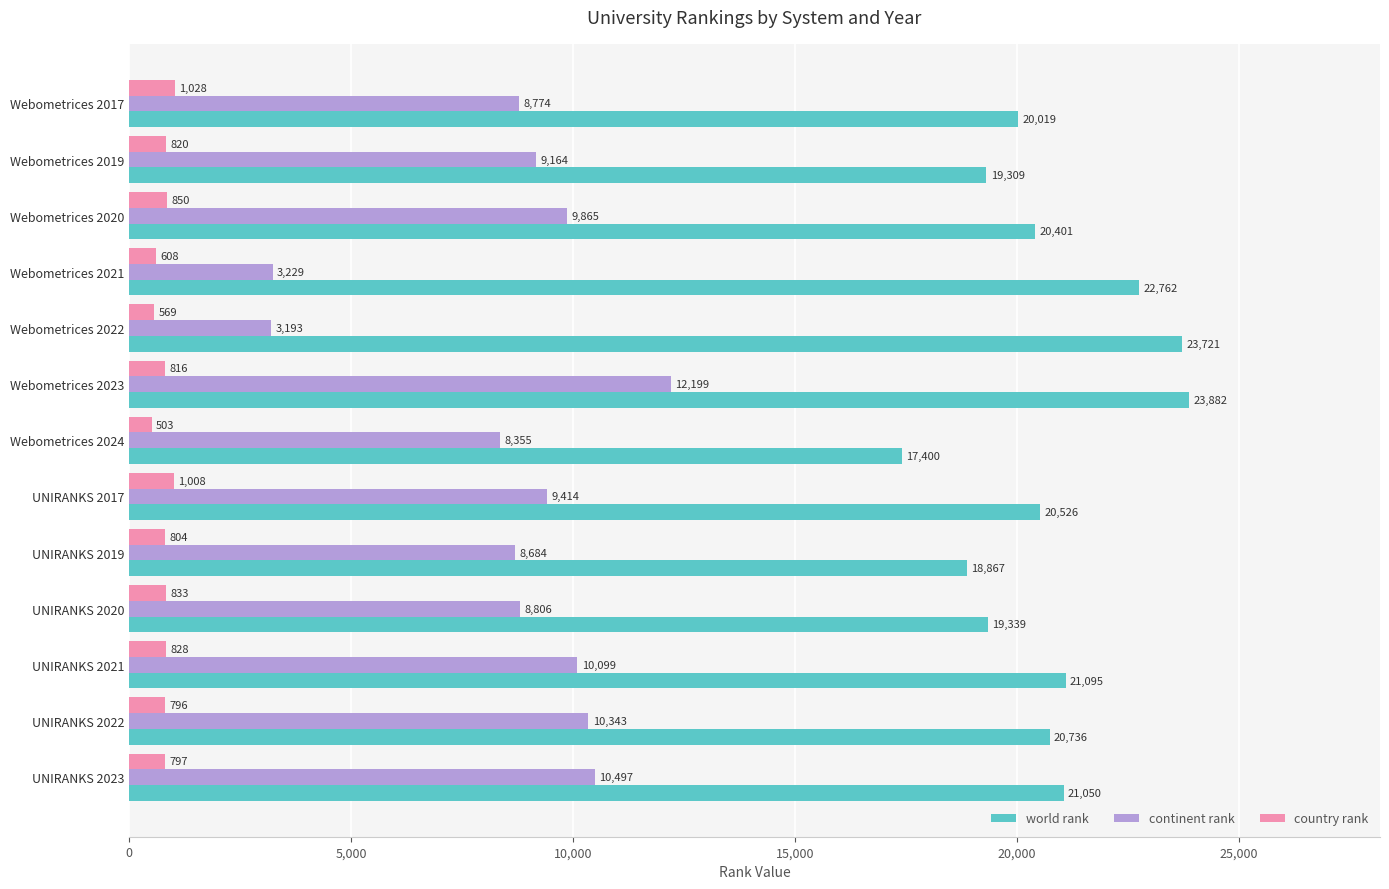

Where is world rank nearest to the value 20641?

UNIRANKS 2022